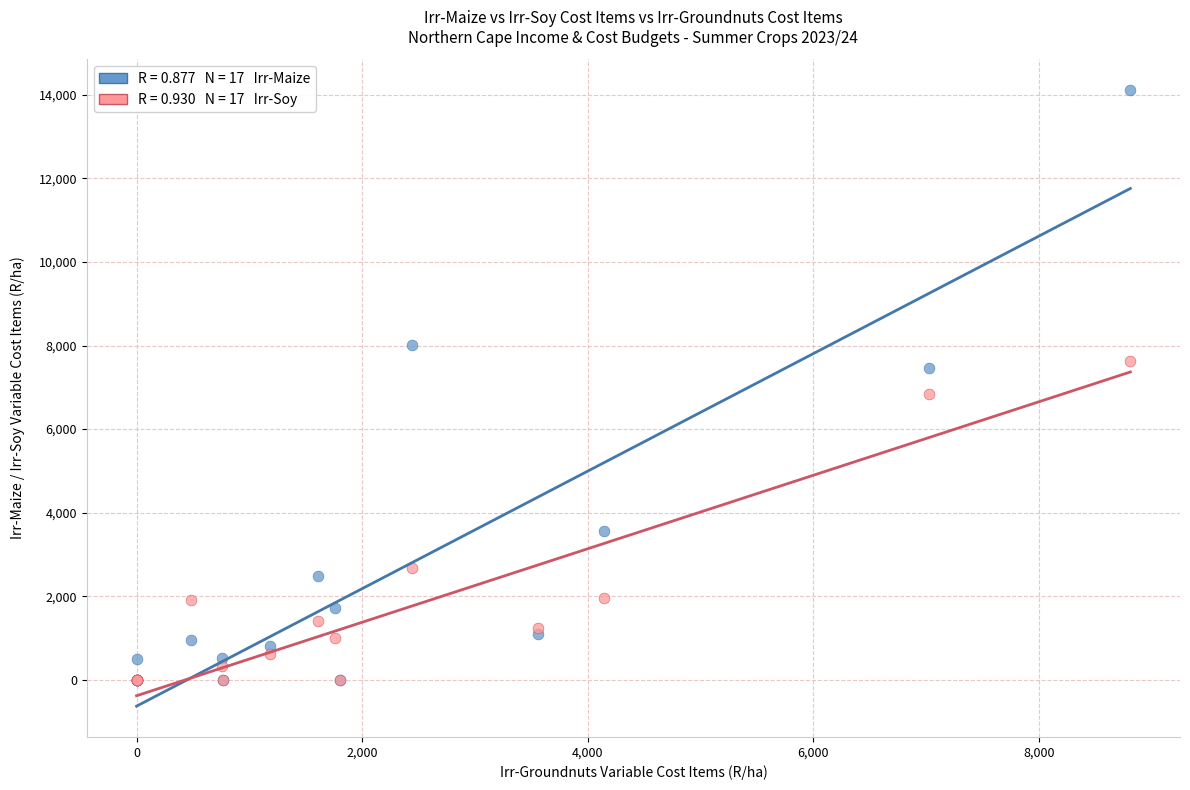

Across all series, what Y value is closest to 7054?

6849.4